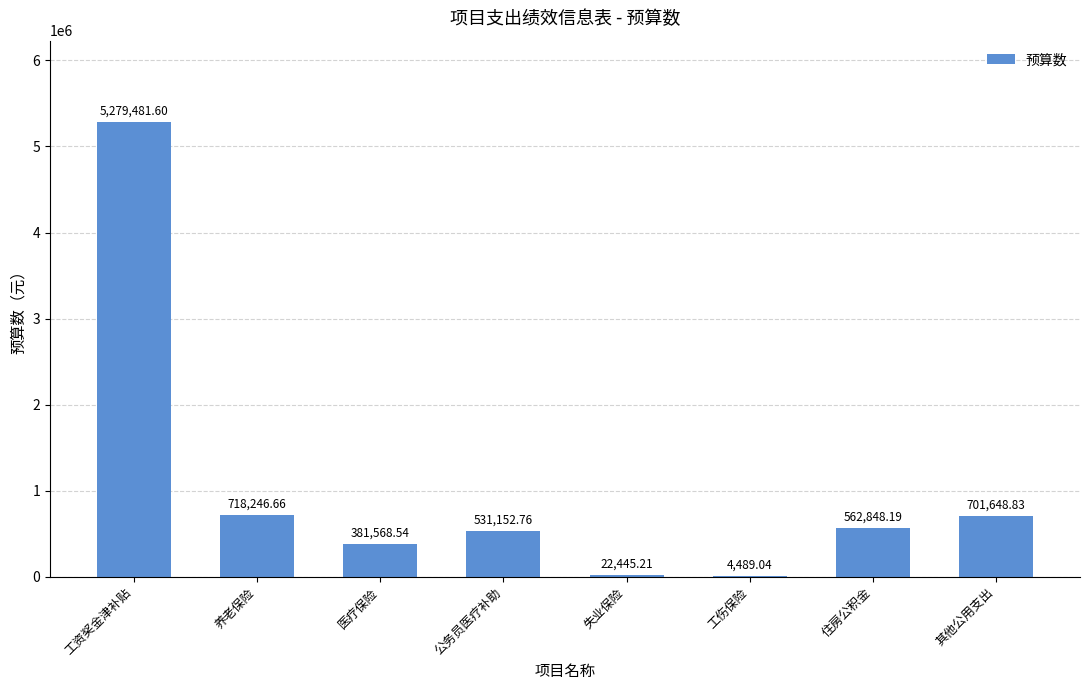

True or false: the data shows 437356.1 at 其他公用支出.

False